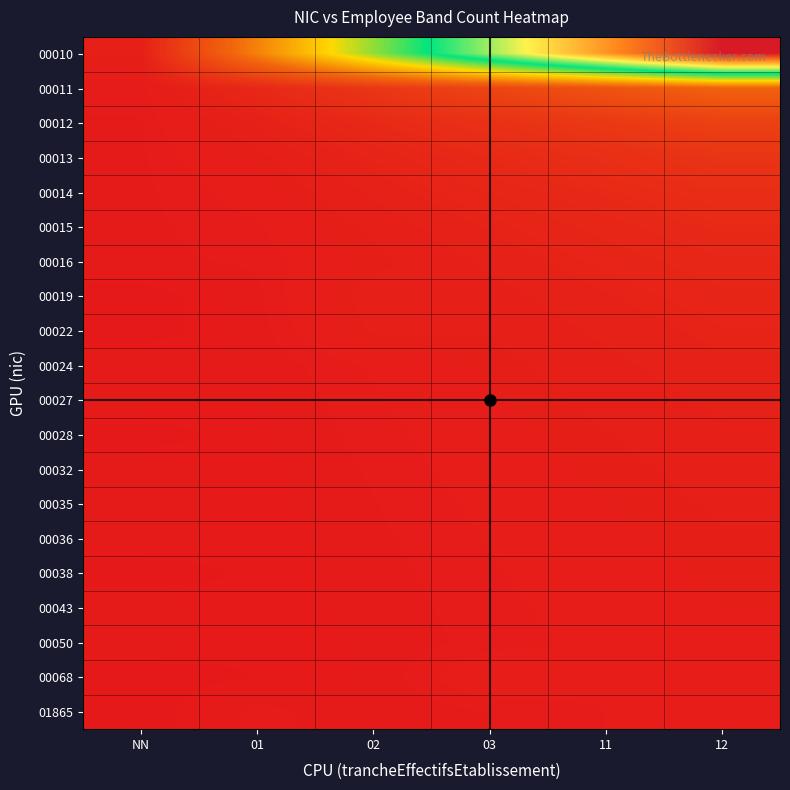

Which has a higher value, NN or 12?

12